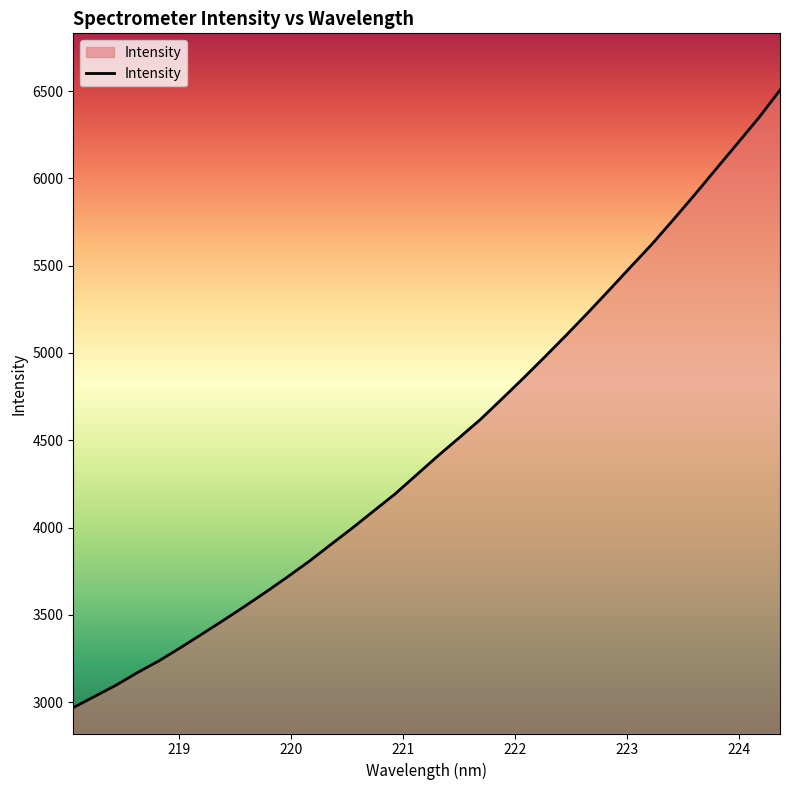

What is the sum of all values?

152537.0